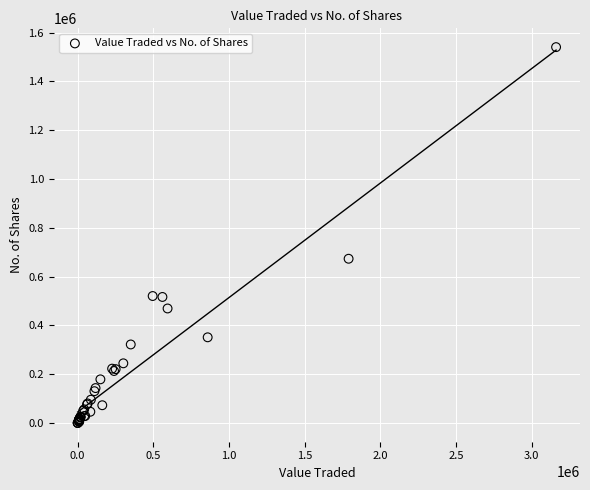

What Y value in the scatter plot is closest to 770103?

672905